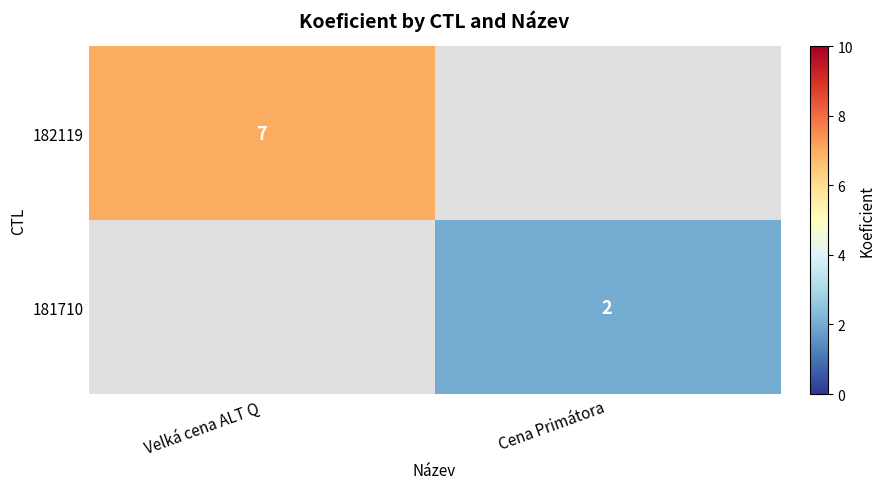

Is it true that 182119 equals 7 at Velká cena ALT Q?

True